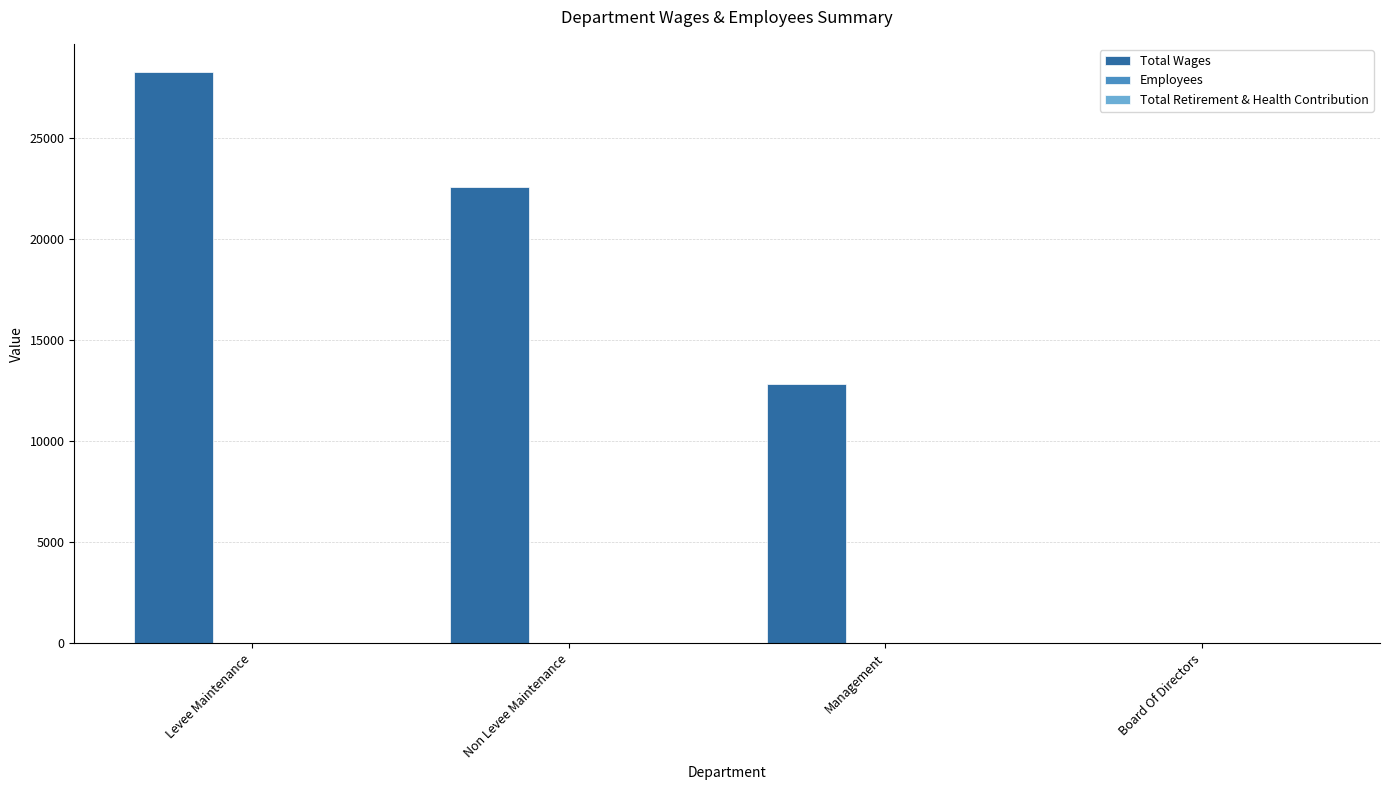

Which label corresponds to the largest value in the chart?

Levee Maintenance